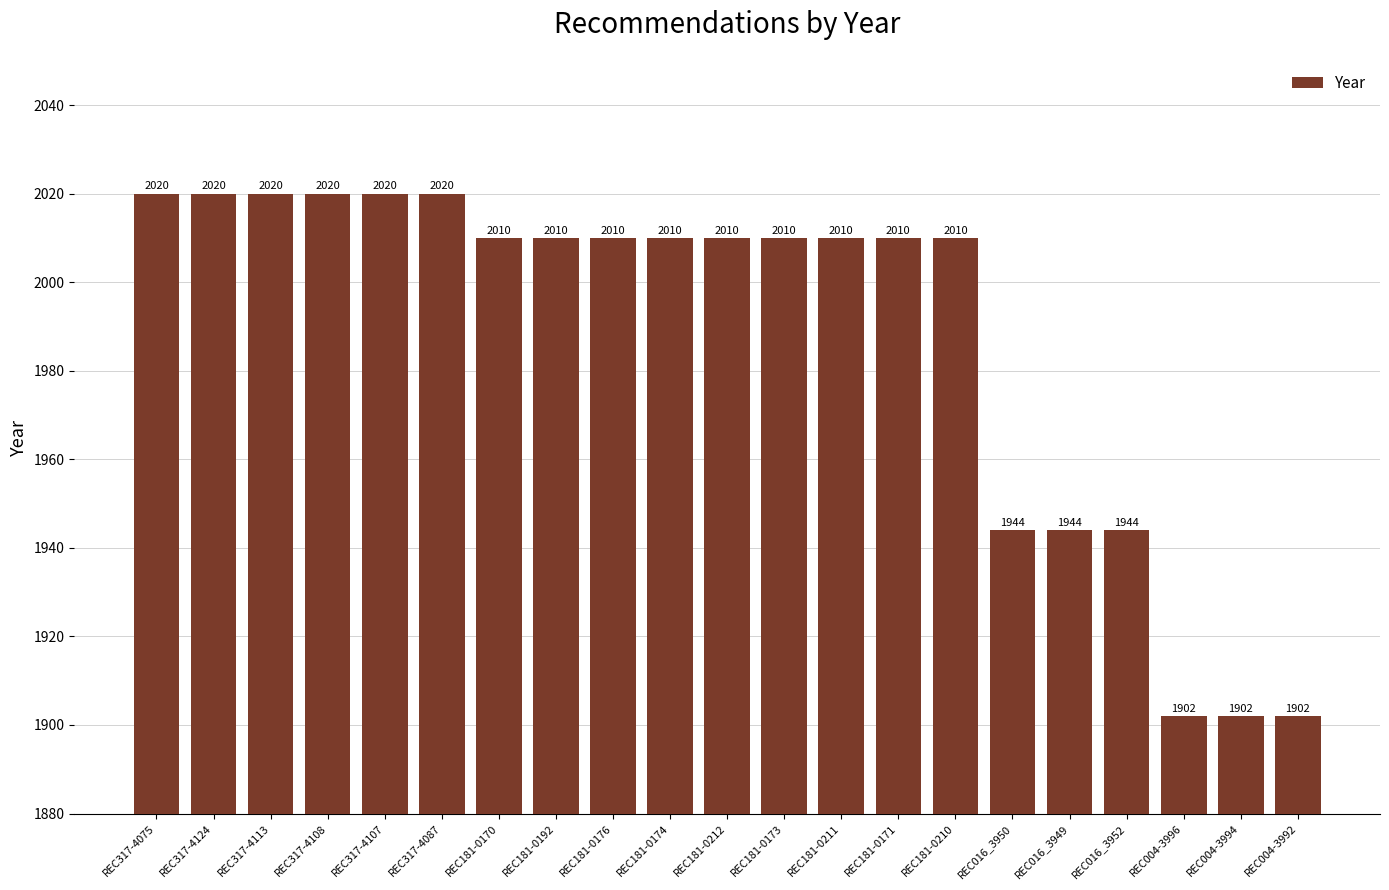

How many values are below 2010?

6